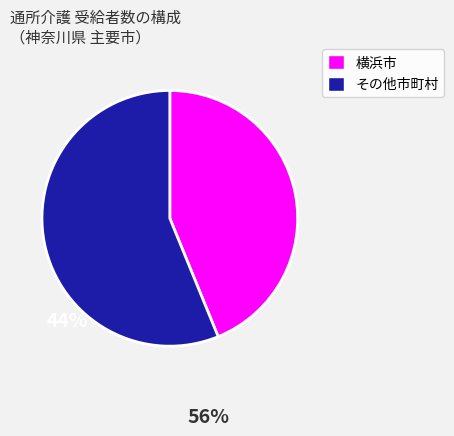

How many slices are in this pie chart?

2